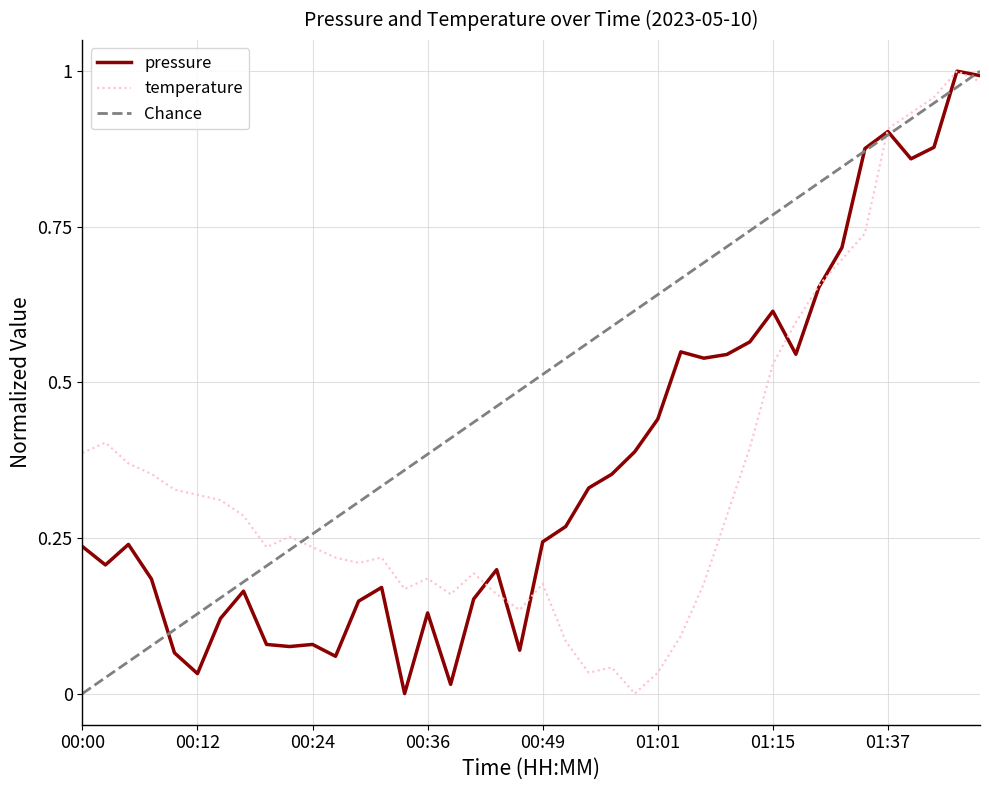

What is the label of the 2nd point from the right?

01:48